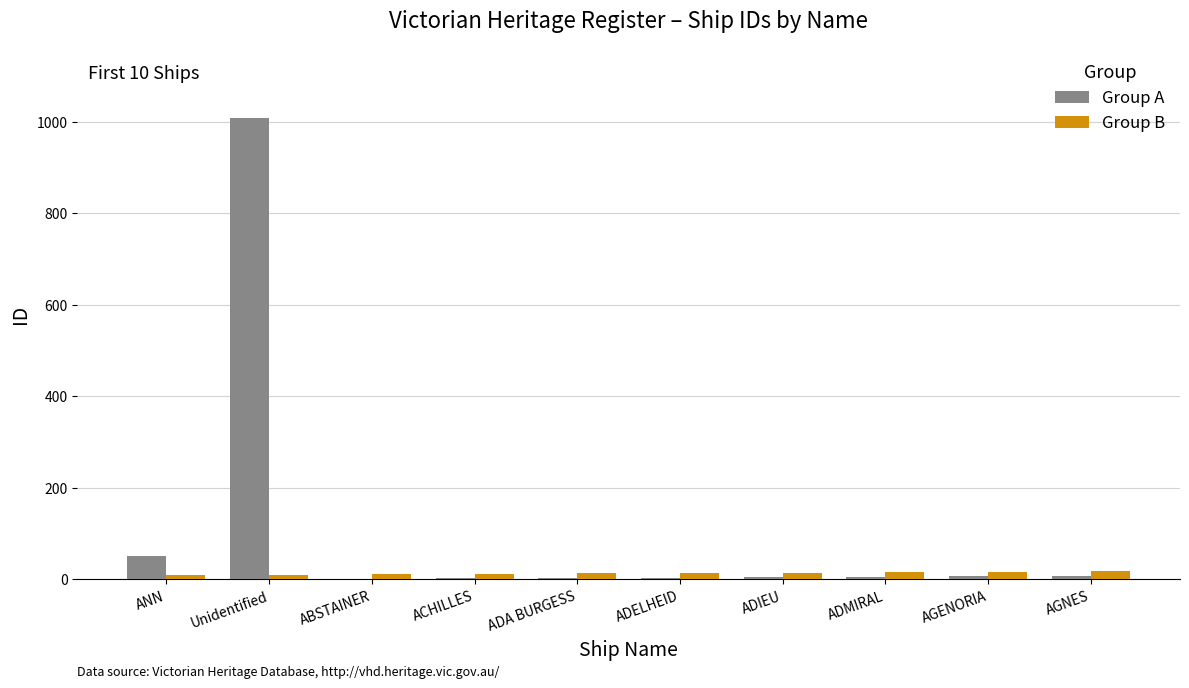

Which series has the largest total across all categories?

Group A